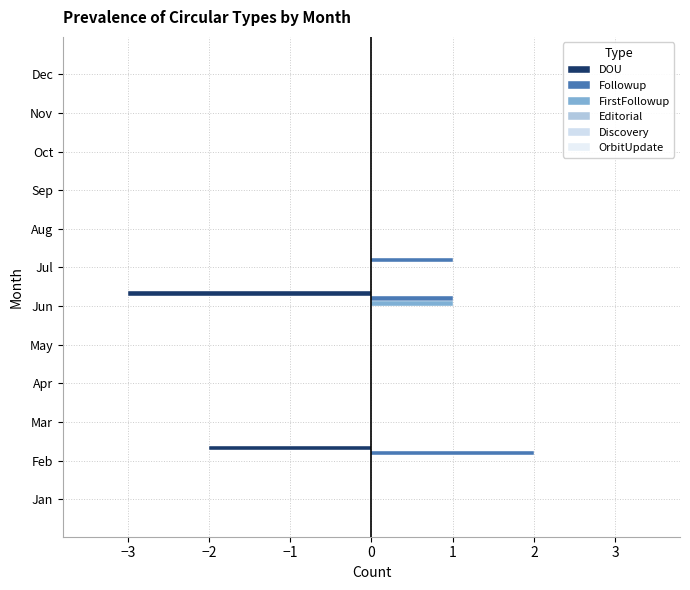

Which label corresponds to the largest value in the chart?

Feb